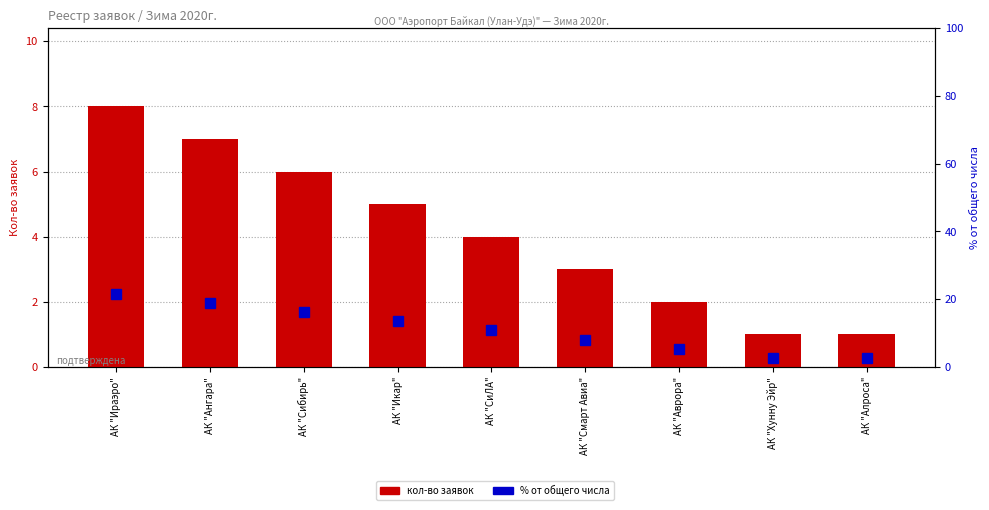

True or false: % от общего числа has a value of 5.4 at АК "Аврора".

True